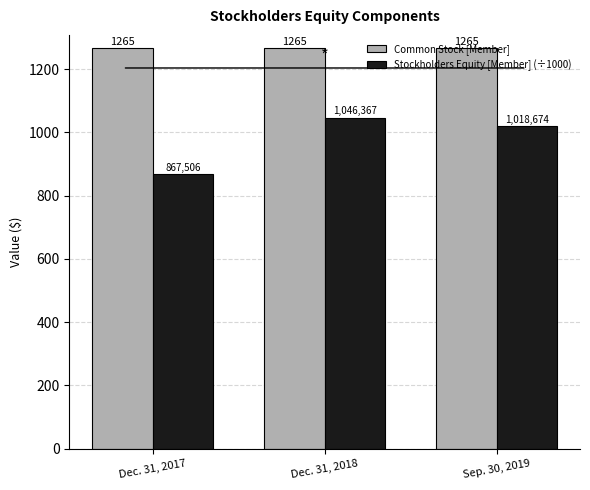

What position from the right is Sep. 30, 2019?

1